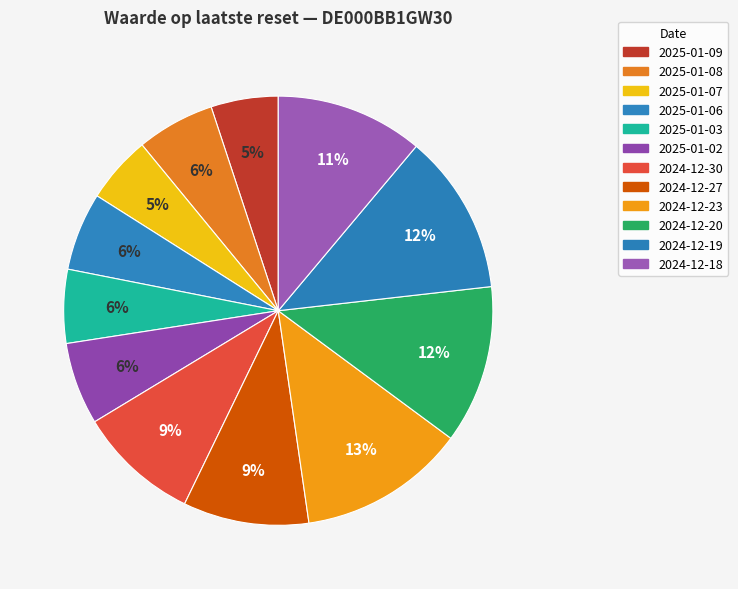

True or false: 2024-12-27 accounts for 9% of the total.

True